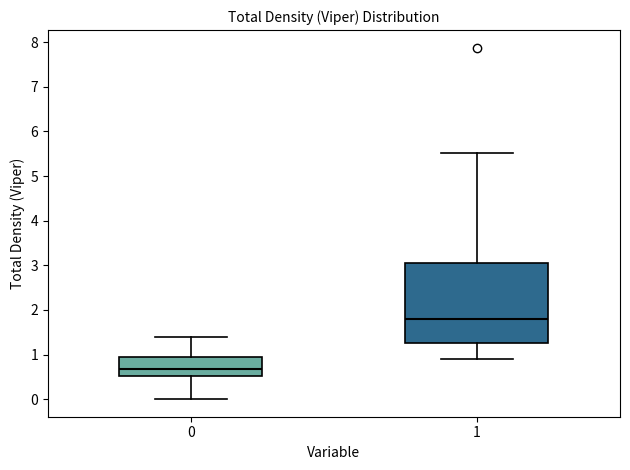

Which box's median line is the highest?

1